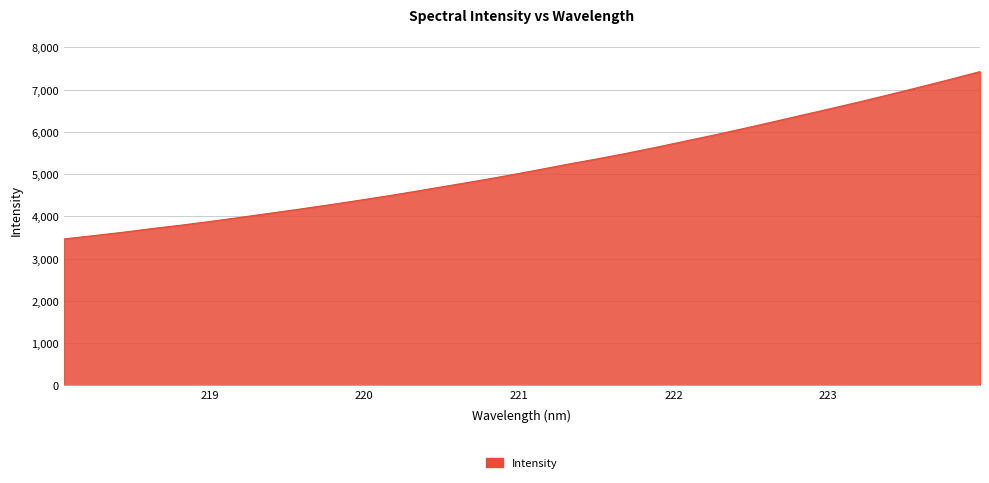

What is the difference between the maximum and minimum values?

3963.8